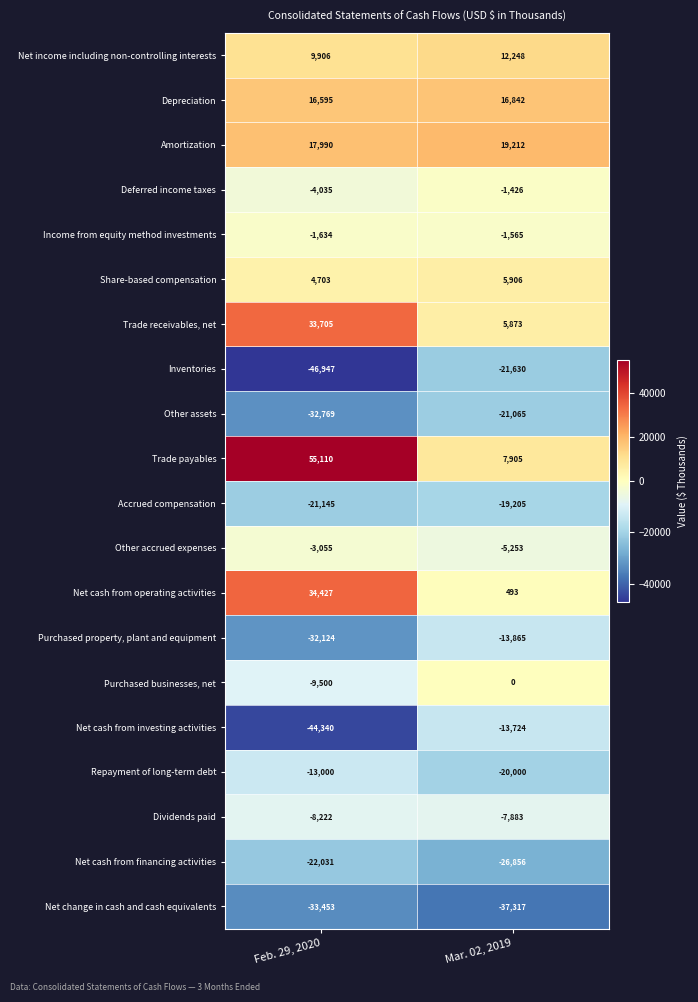

The Repayment of long-term debt series shows -13000 at Feb. 29, 2020. True or false?

True